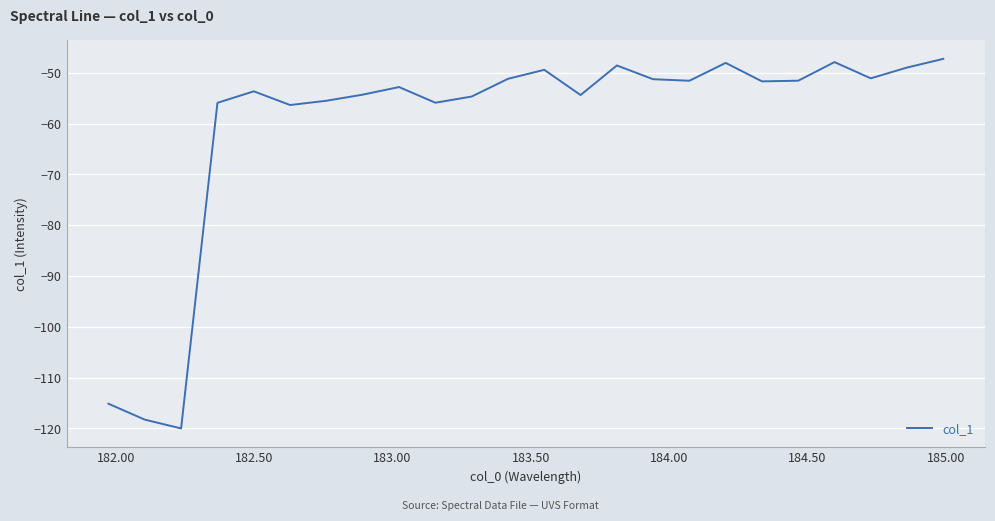

What is the smallest value displayed?

-120.0